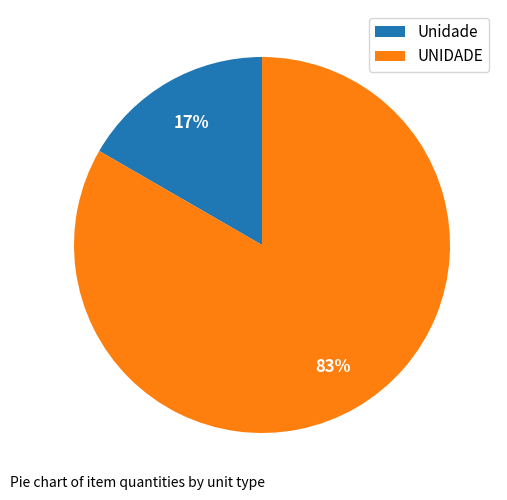

True or false: UNIDADE accounts for 89% of the total.

False